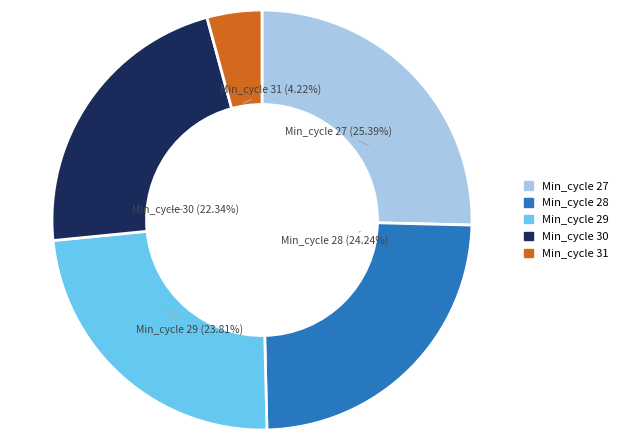

Is there any slice that represents more than half of the pie?

No